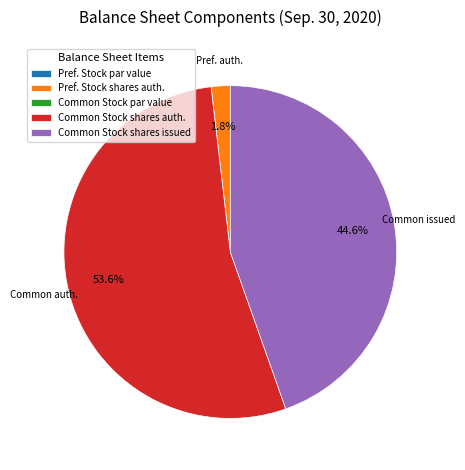

Is Common Stock shares issued the majority of the pie?

No